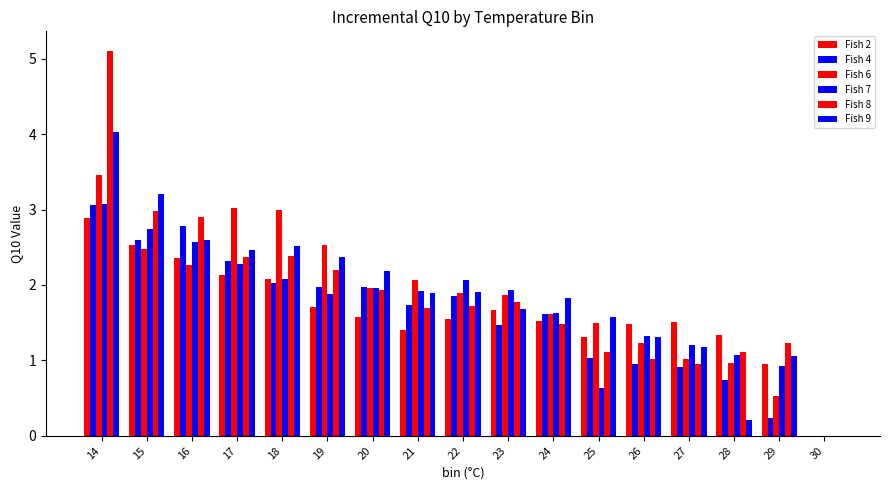

Which series changed the most between 23 and 29?

Fish 6